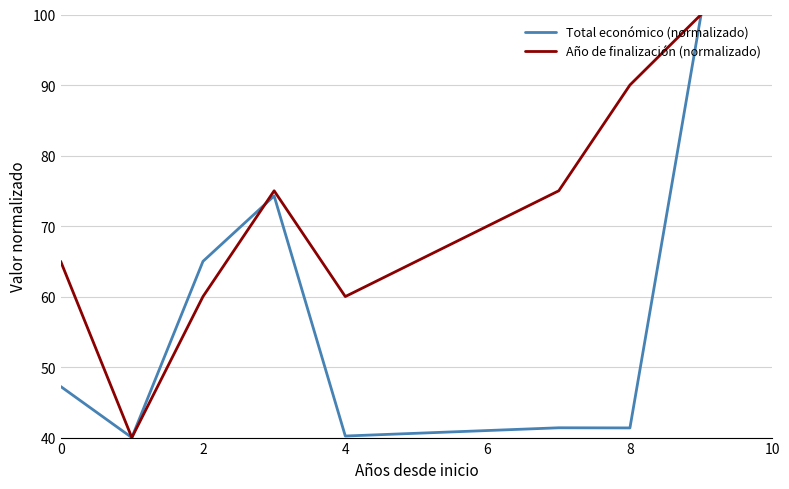

Does the chart have visible grid lines?

Yes